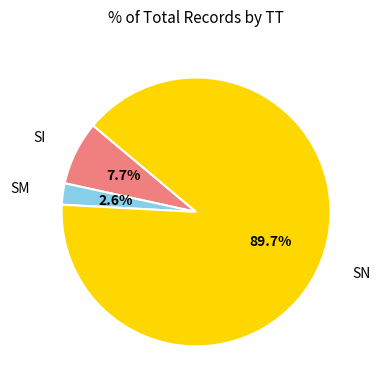

Count the number of slices in the pie.

3